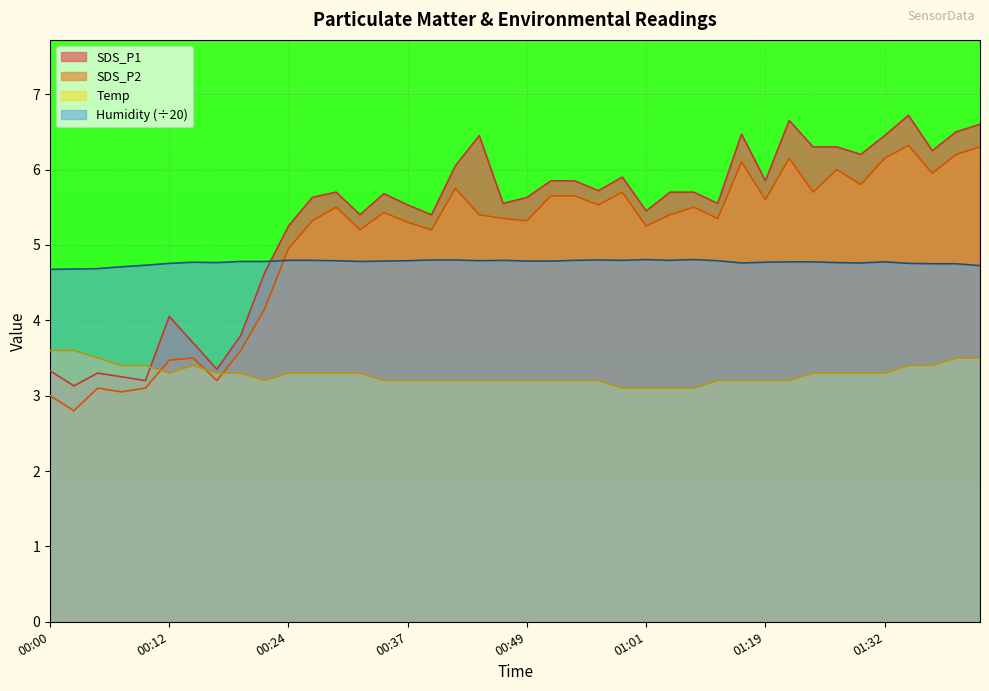

At which label does SDS_P2 first exceed 5?

00:27